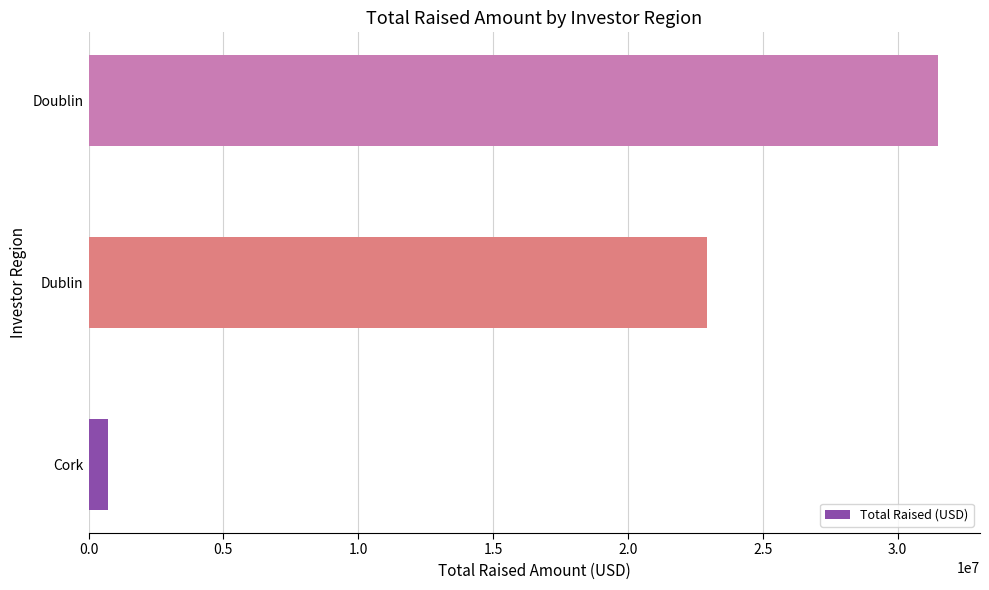

Reading bottom to top, list all the values displayed in this chart.

Cork=730000	Dublin=22929900	Doublin=31480000